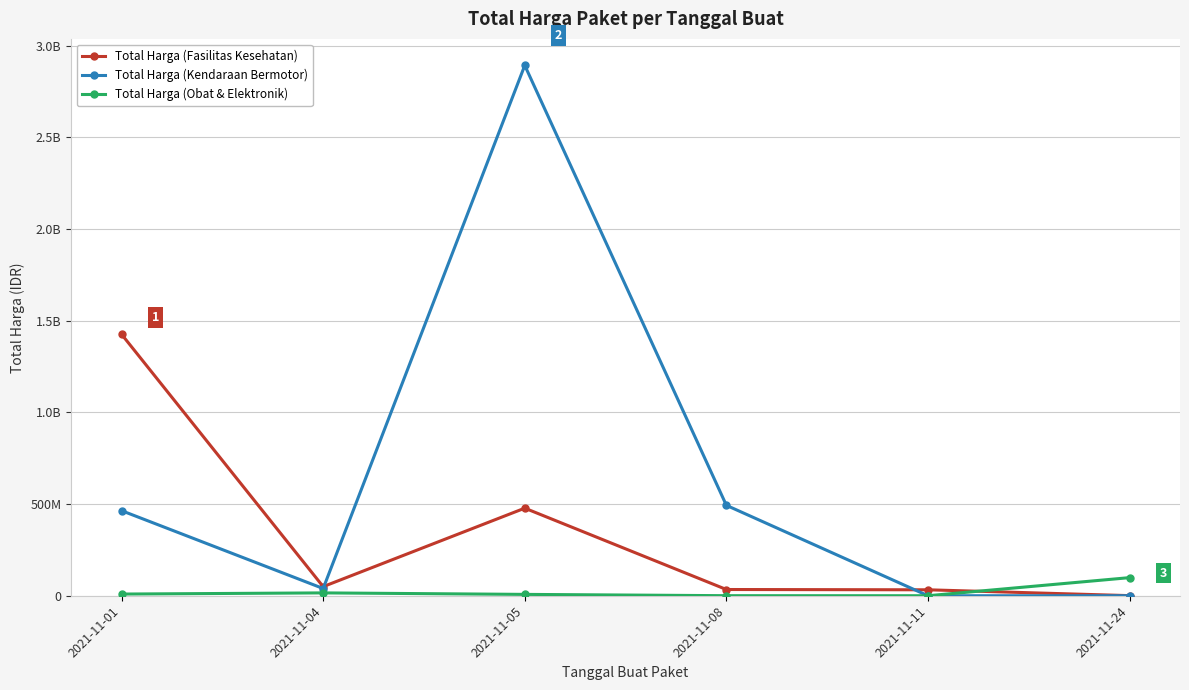

Reading left to right, transcribe all the data shown in this chart.

Total Harga (Fasilitas Kesehatan): 1425867900	49730040	477600000	34000000	32441200	577875
Total Harga (Kendaraan Bermotor): 464002100	39440000	2892122000	493000000	0	0
Total Harga (Obat & Elektronik): 9180000	15513960	7401240	333600	78000	98772570